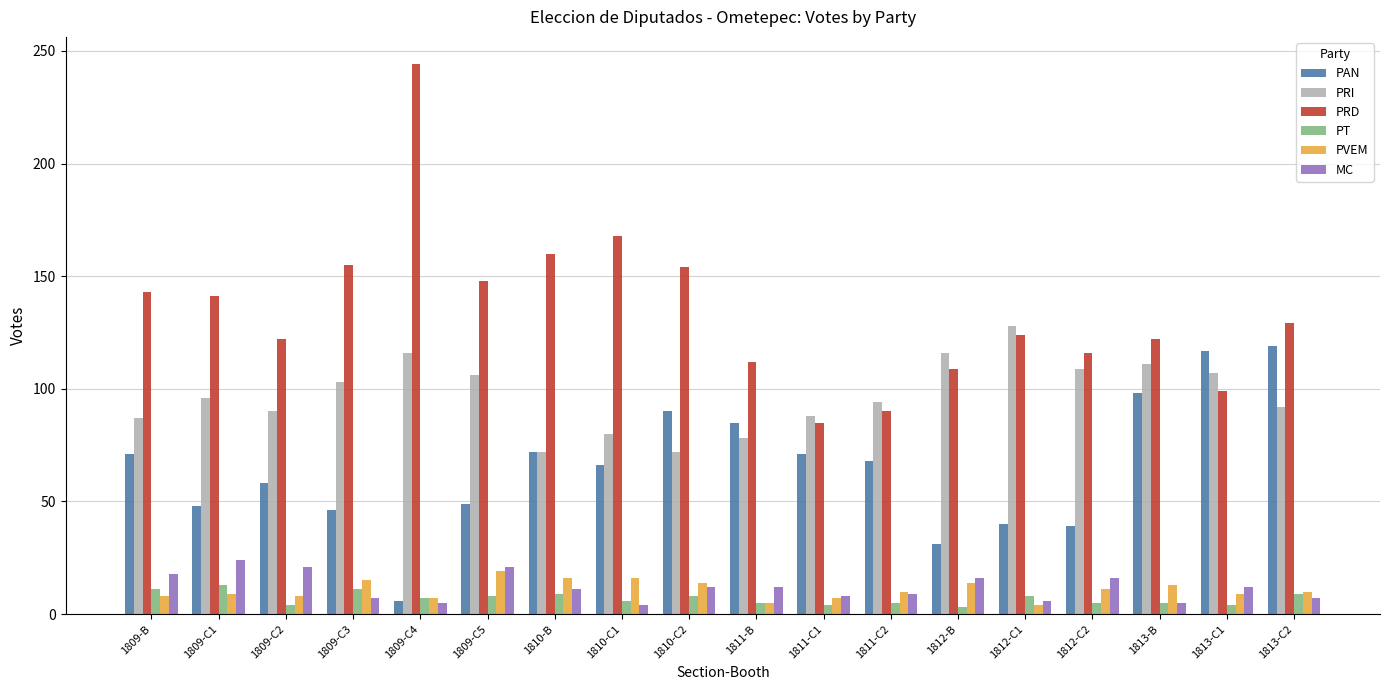

What is the smallest value displayed?

3